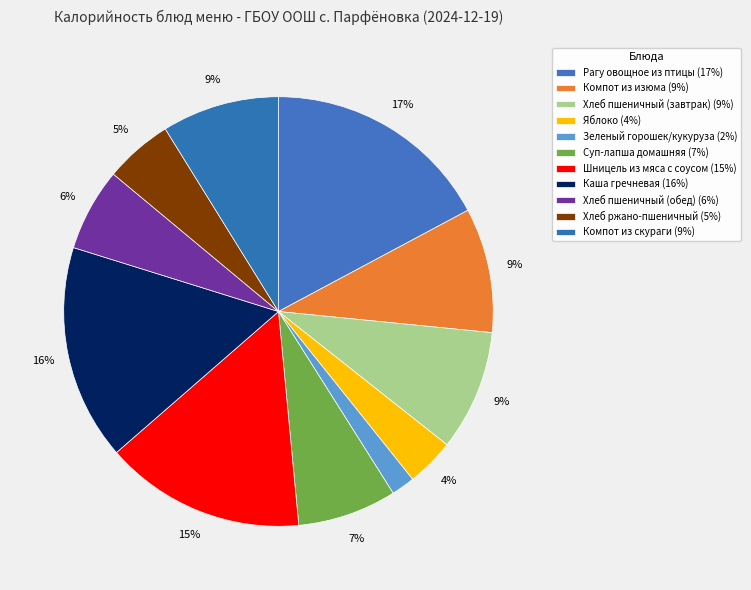

What is the largest slice in the pie chart?

Рагу овощное из птицы